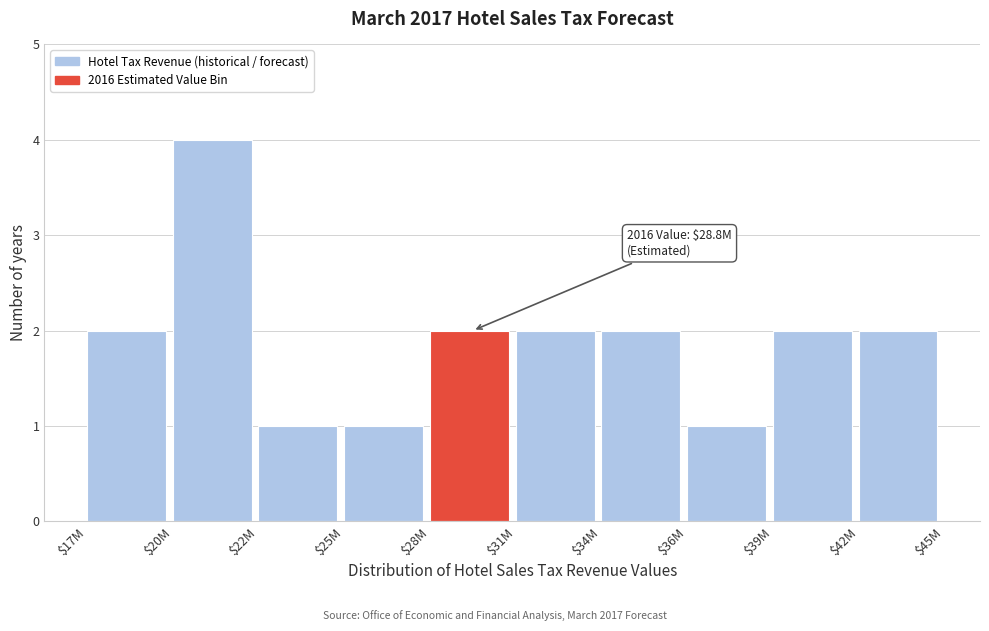

Reading left to right, transcribe all the data shown in this chart.

2	4	1	1	2	2	2	1	2	2